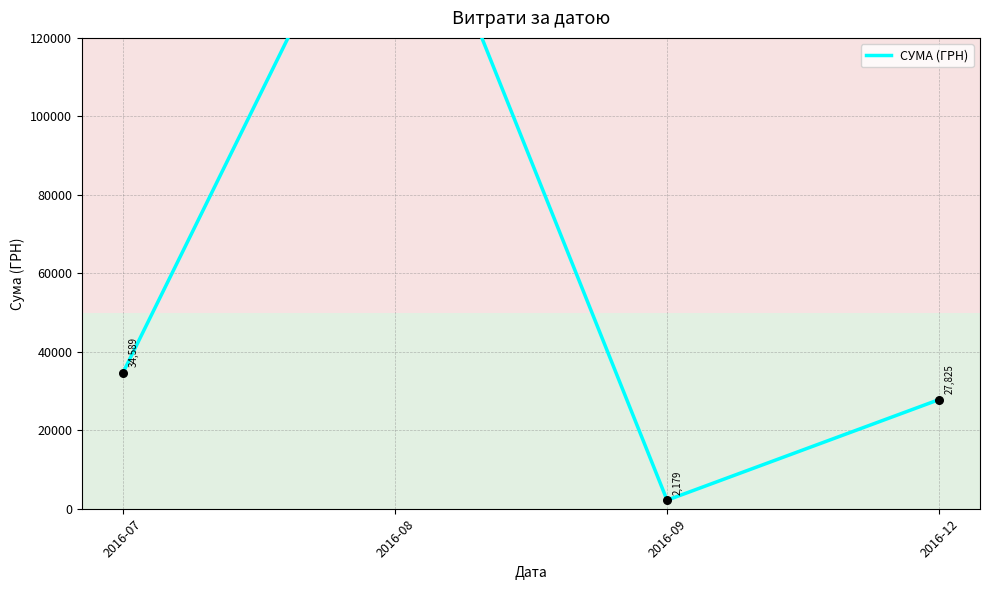

Which has a higher value, 2016-08 or 2016-07?

2016-08